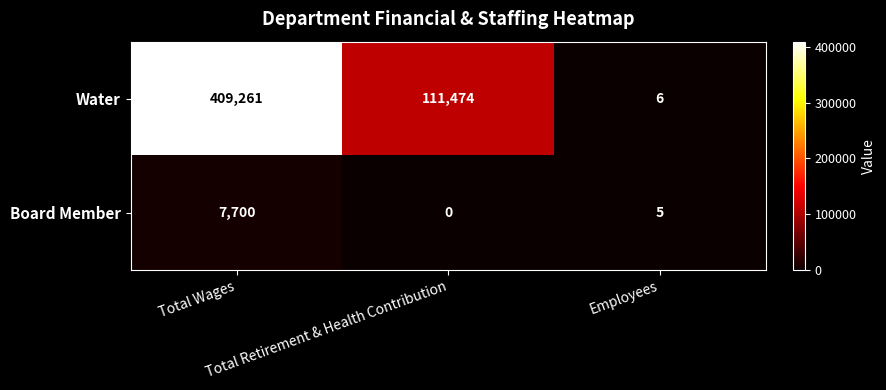

List the series in order of their overall mean, highest first.

Water, Board Member